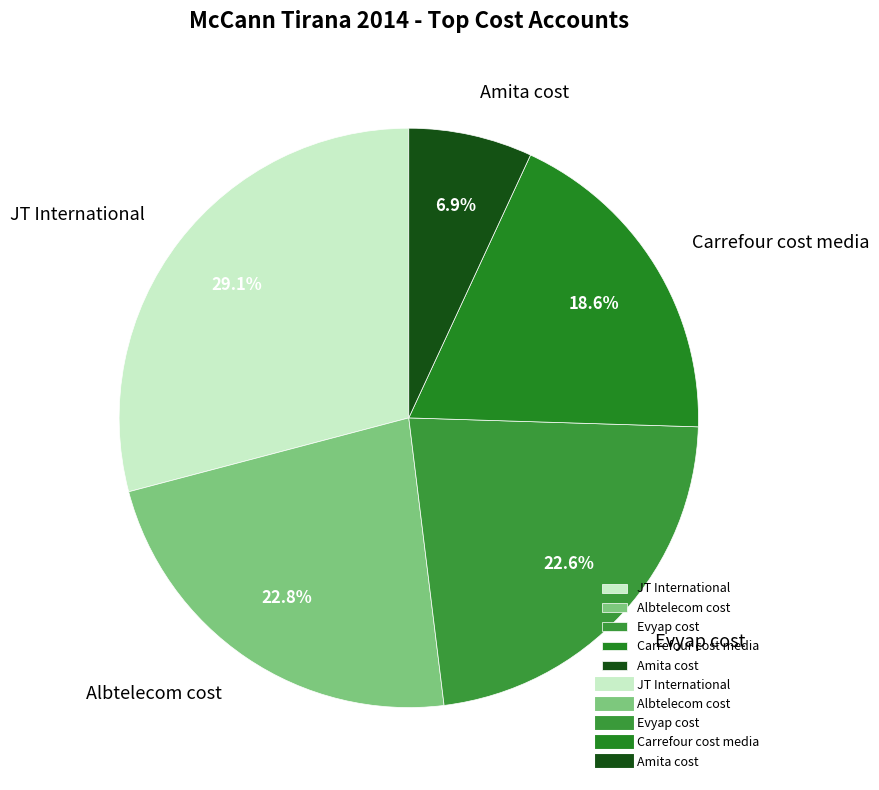

Between Evyap cost and Amita cost, which is larger?

Evyap cost